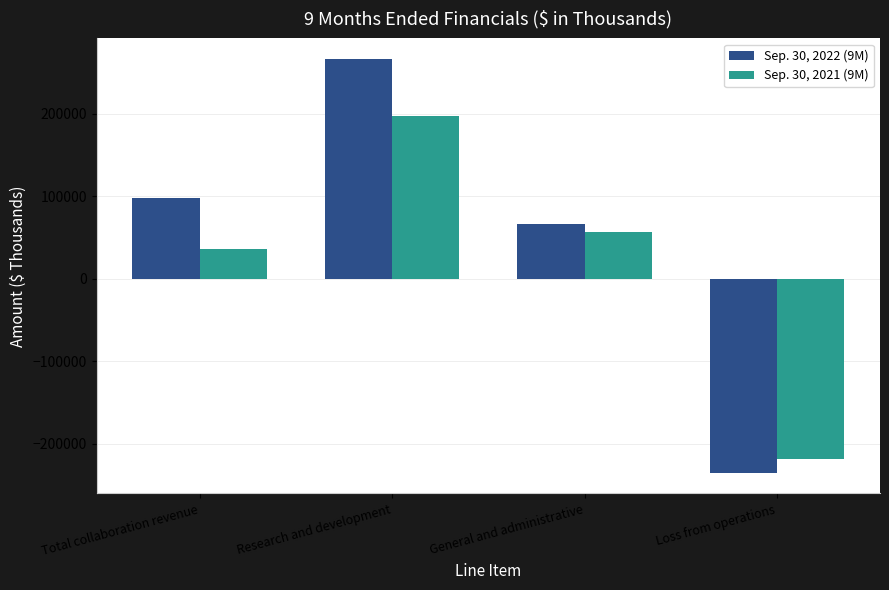

What is the difference between the highest and lowest values at Total collaboration revenue?

62033